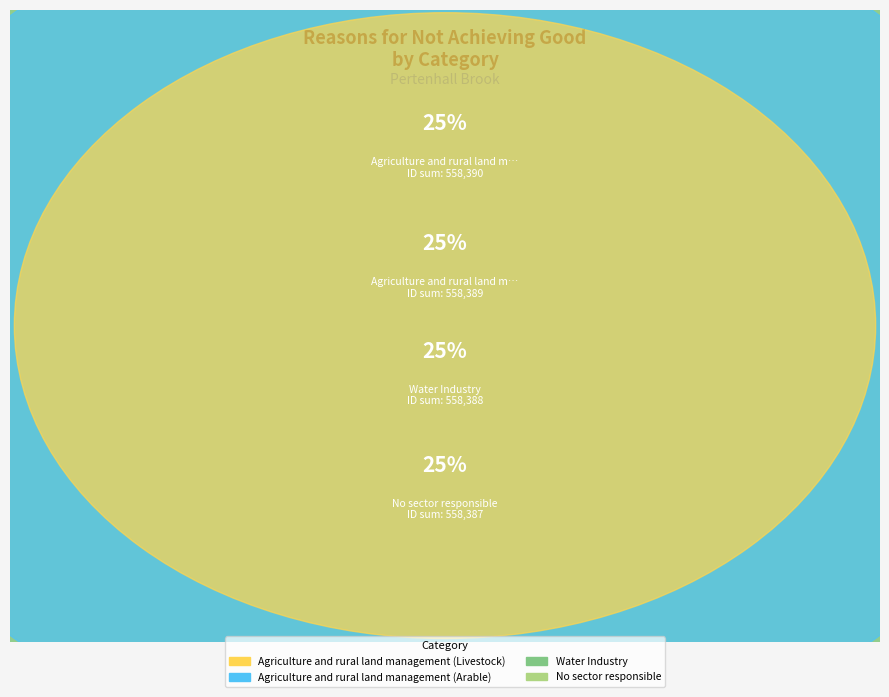

What percentage is the Agriculture and rural land management (Livestock) slice, to the nearest percent?

25%